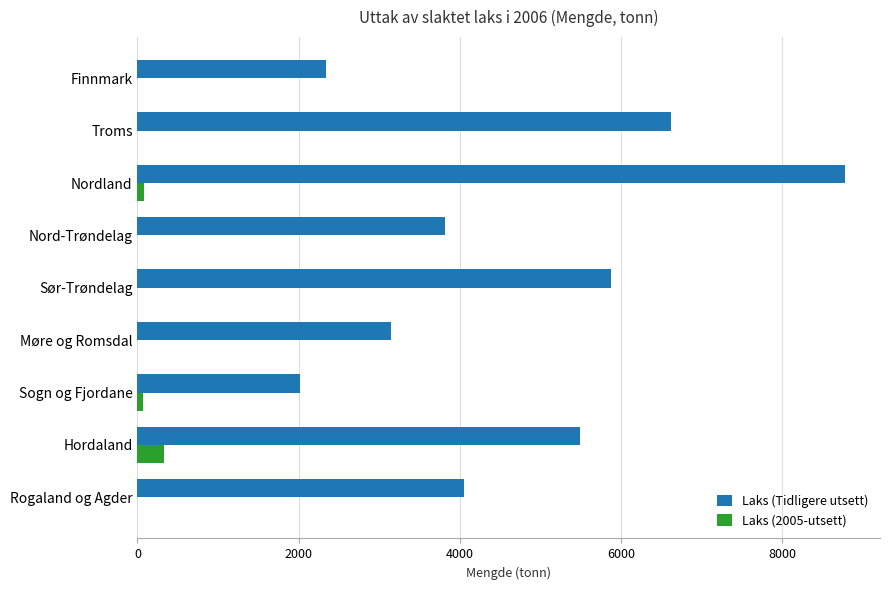

What is the approximate value of Laks (Tidligere utsett) at Hordaland?

5482.7